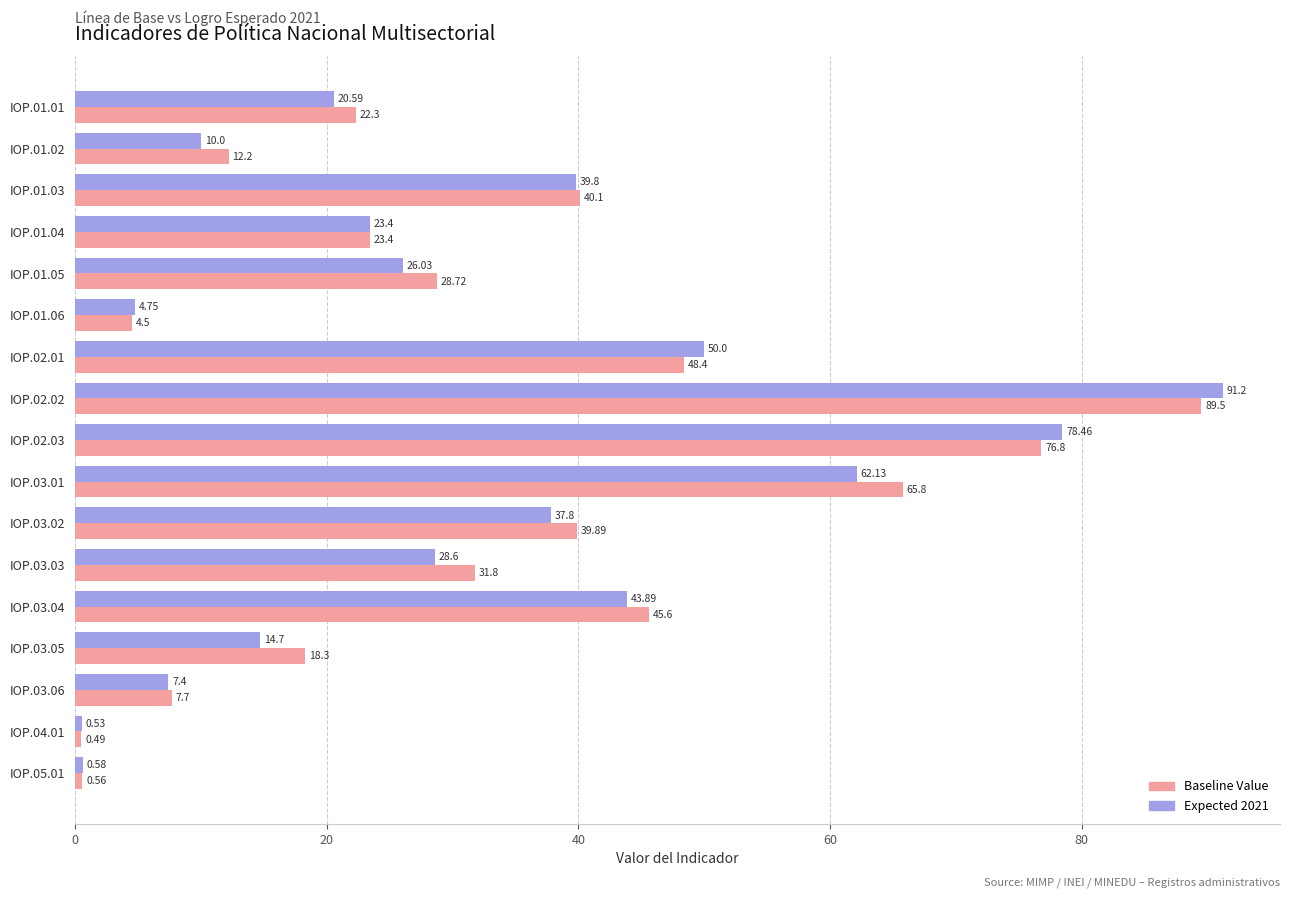

At which category is the sum across all series the highest?

IOP.02.02